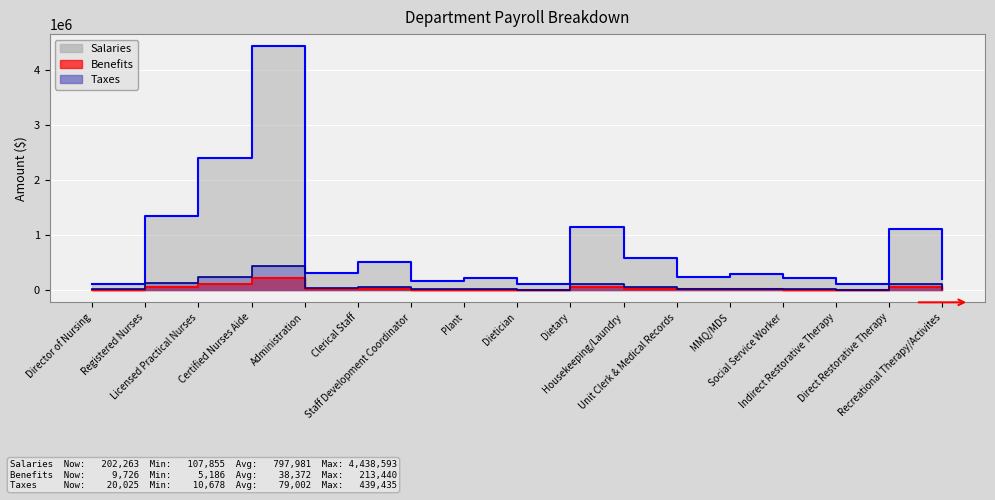

Reading right to left, transcribe all the data shown in this chart.

Salaries: 202263	1112449	112752	217857	294633	244651	586826	1149591	107855	213327	168148	517012	319851	4438593	2409693	1350687	119491
Benefits: 9726	53495	5422	10476	14168	11765	28219	55281	5186	10258	8086	24862	15380	213440	115876	64951	5746
Taxes: 20025	110136	11163	21569	29170	24221	58098	113813	10678	21120	16647	51186	31664	439435	238567	133722	11831